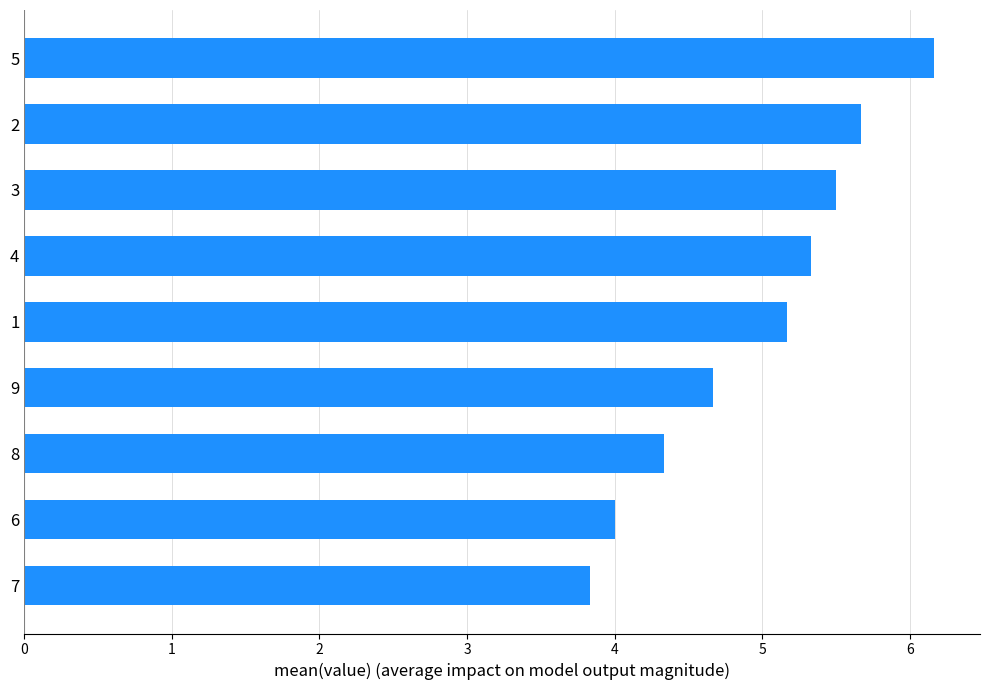

Read the value at 1.

5.2